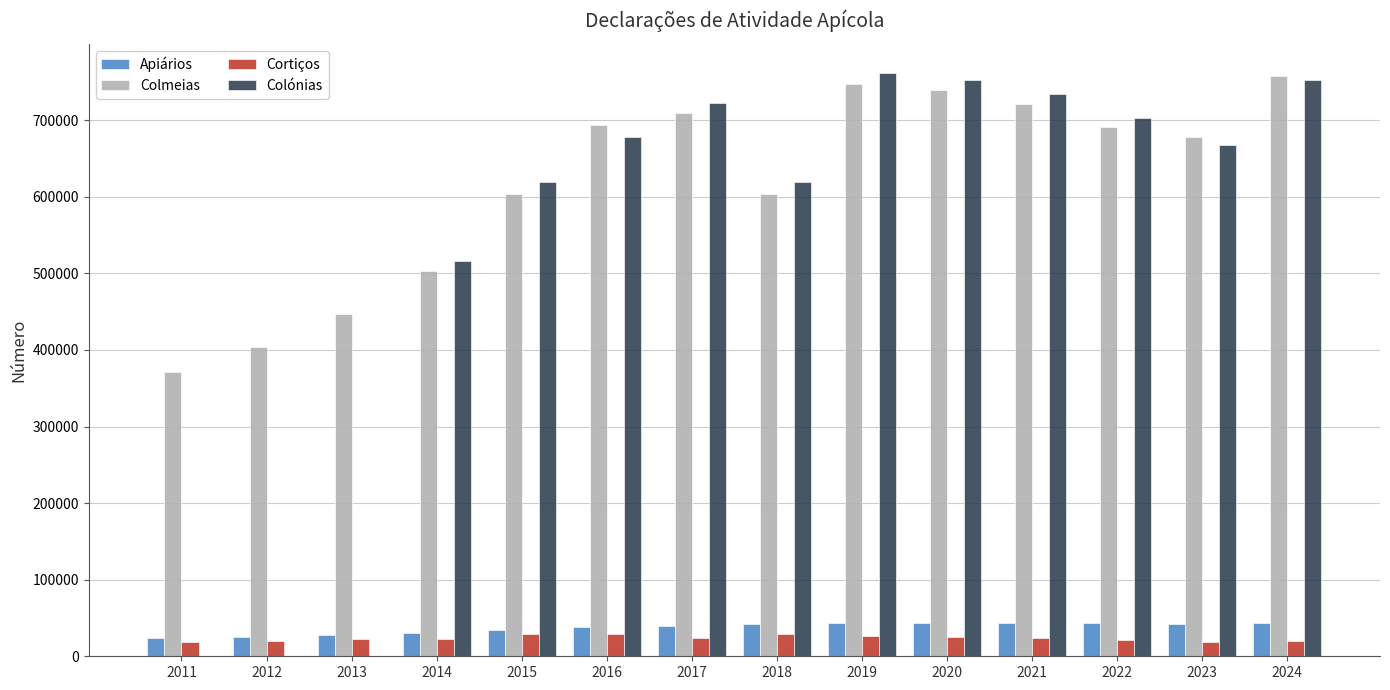

Which series changed the most between 2014 and 2017?

Colónias